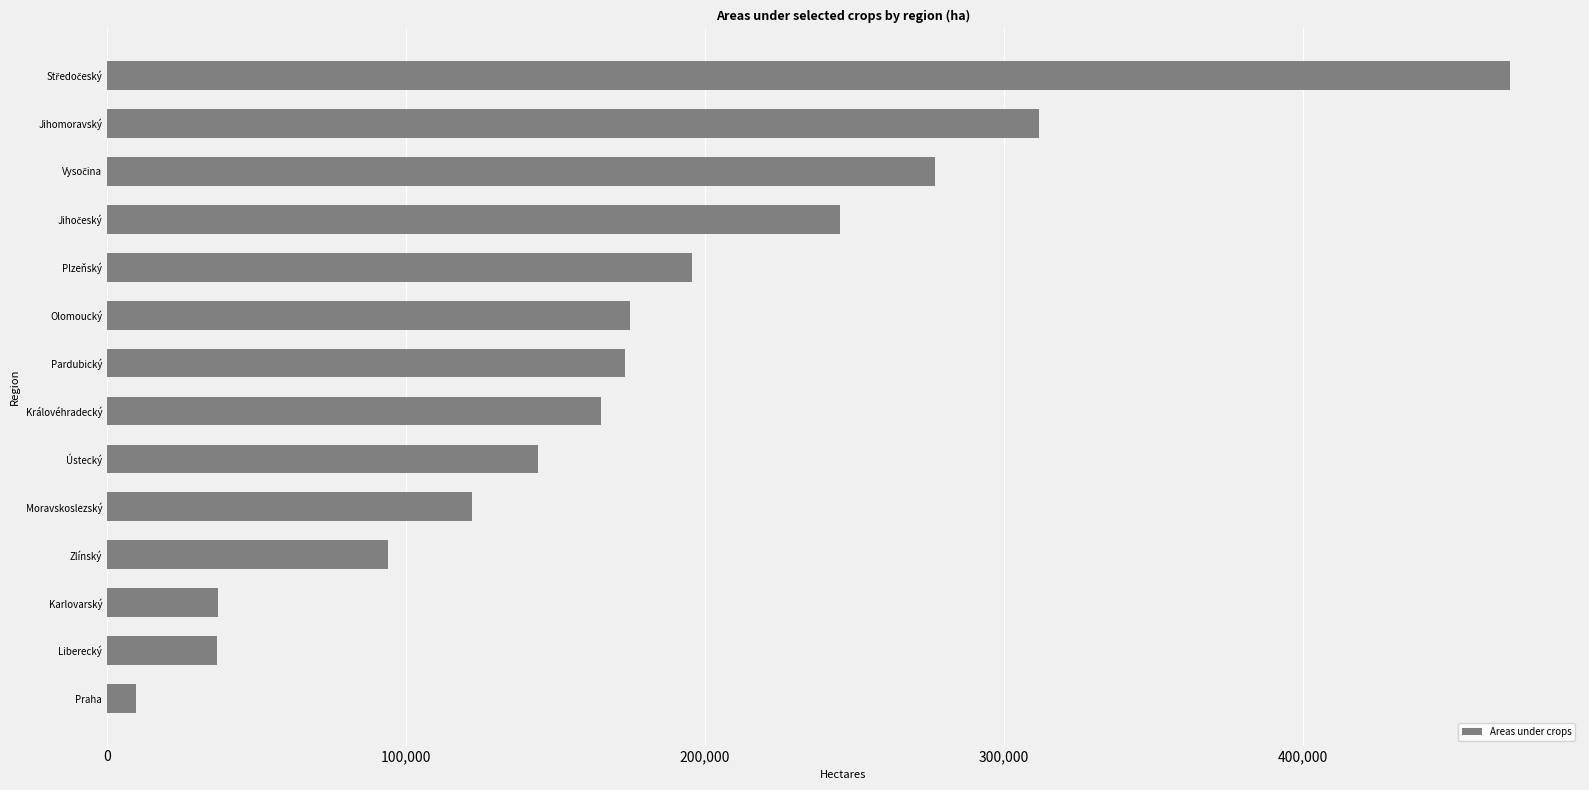

Is it true that the value at Zlínský is 93835.0?

True